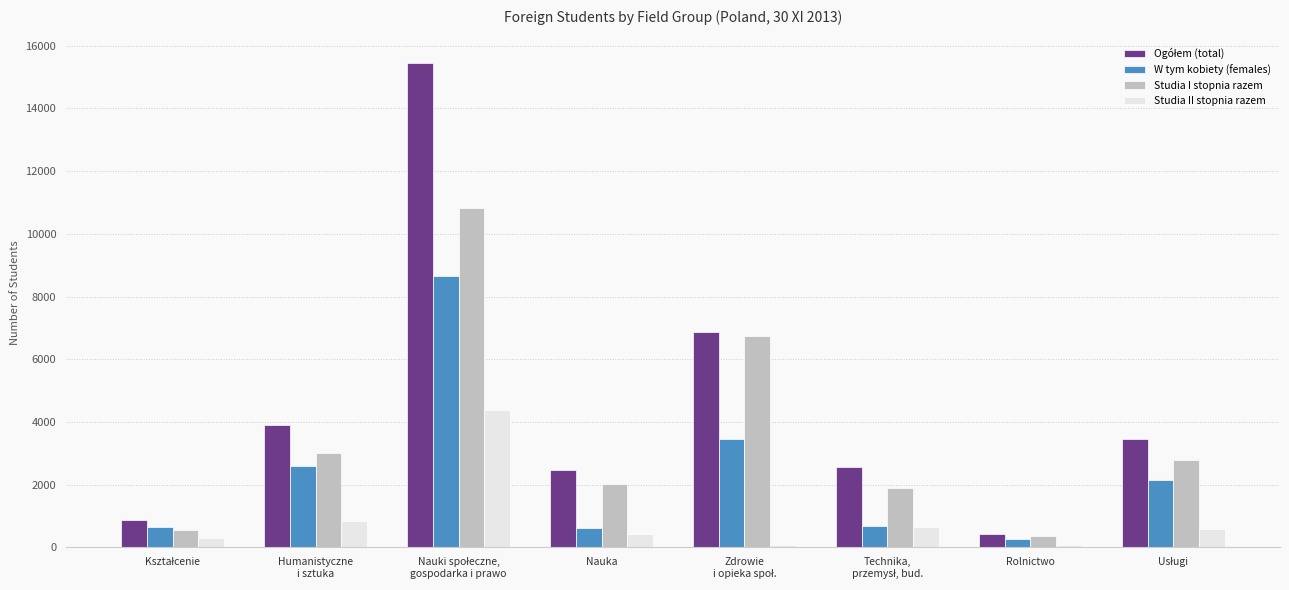

How many values in the Studia II stopnia razem series are below 599?

4